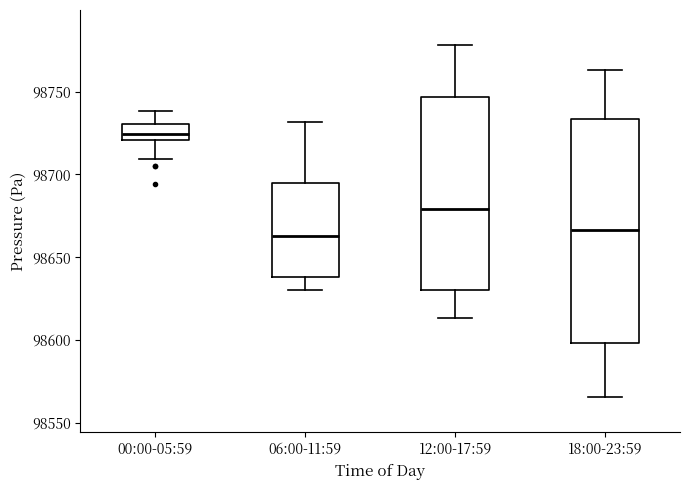

Which box is the tallest, from its lower edge to its upper edge?

18:00-23:59